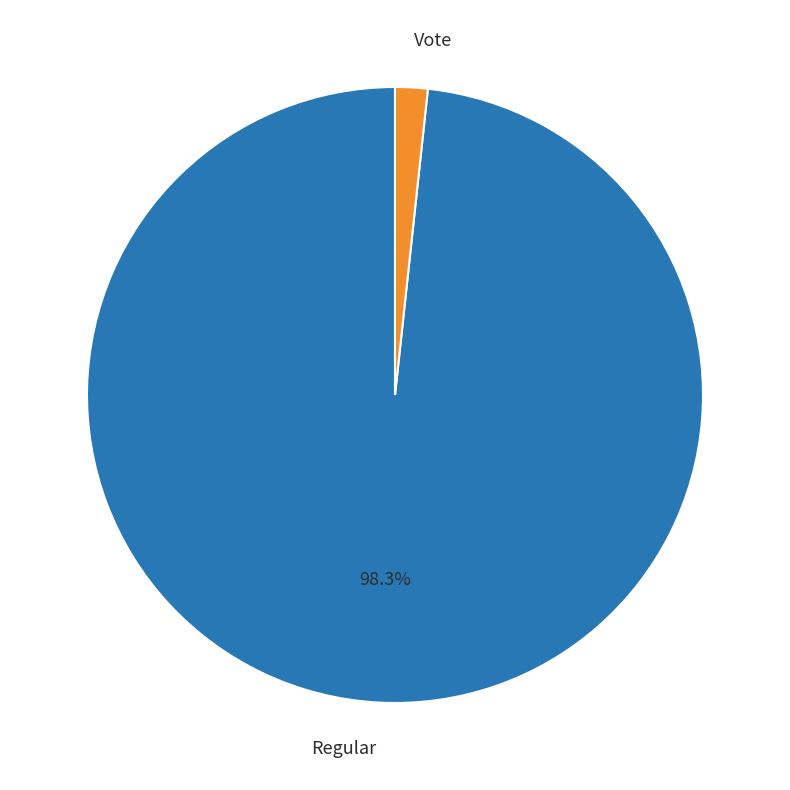

Between Regular and Vote, which is larger?

Regular